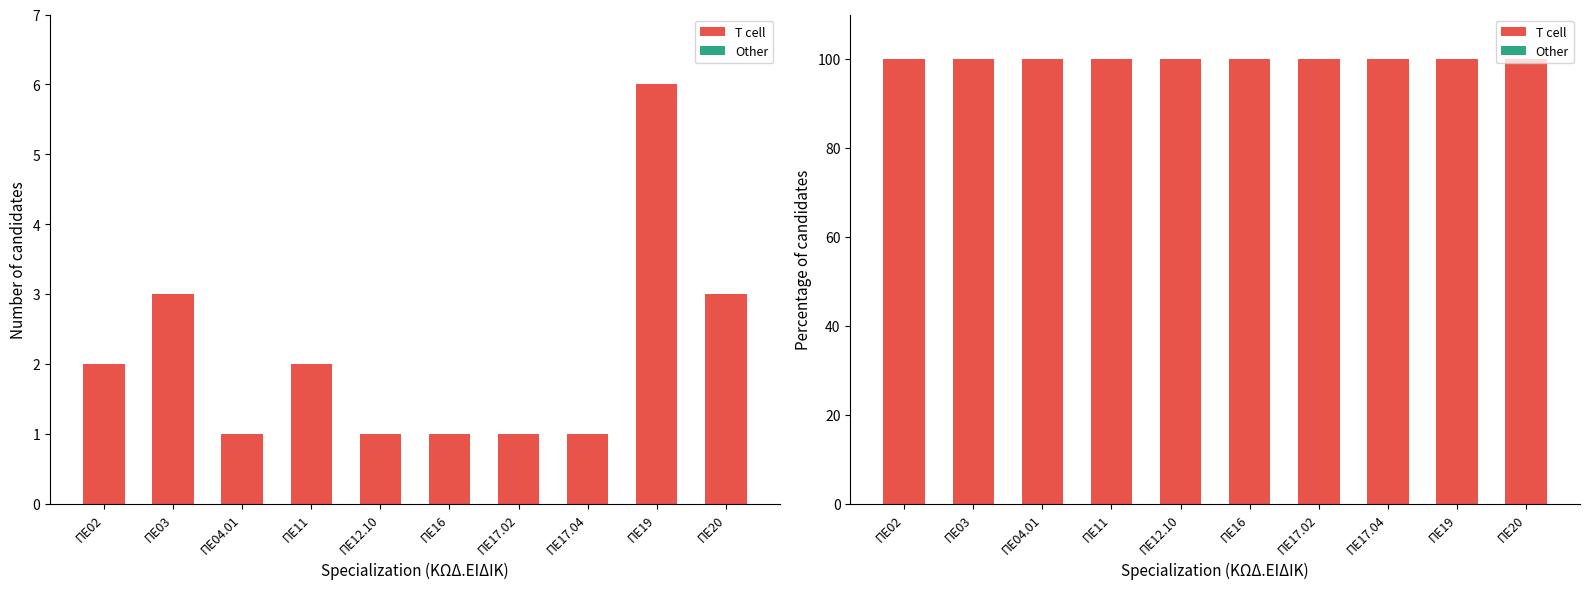

What is the average value of the T cell series?

100